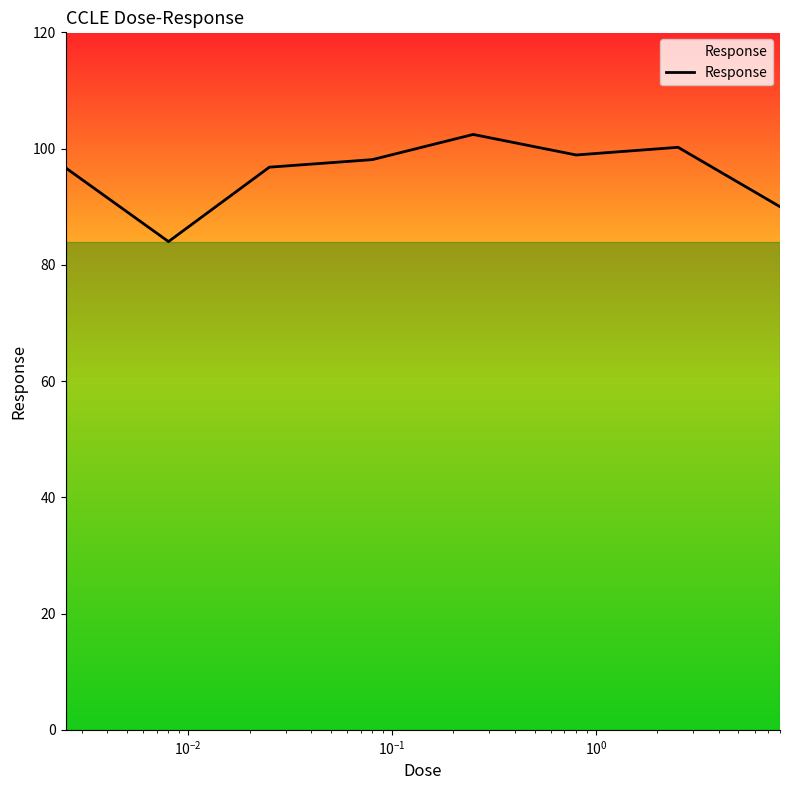

How many distinct data groups are displayed?

1